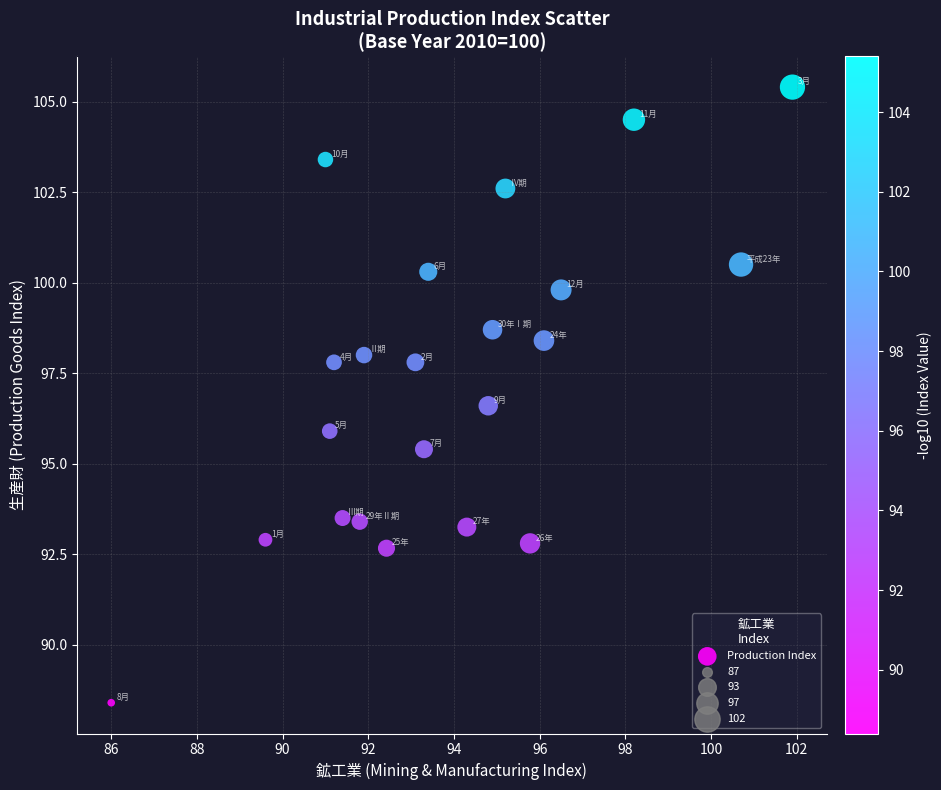

What is the range of Y values (max minus min)?

17.0